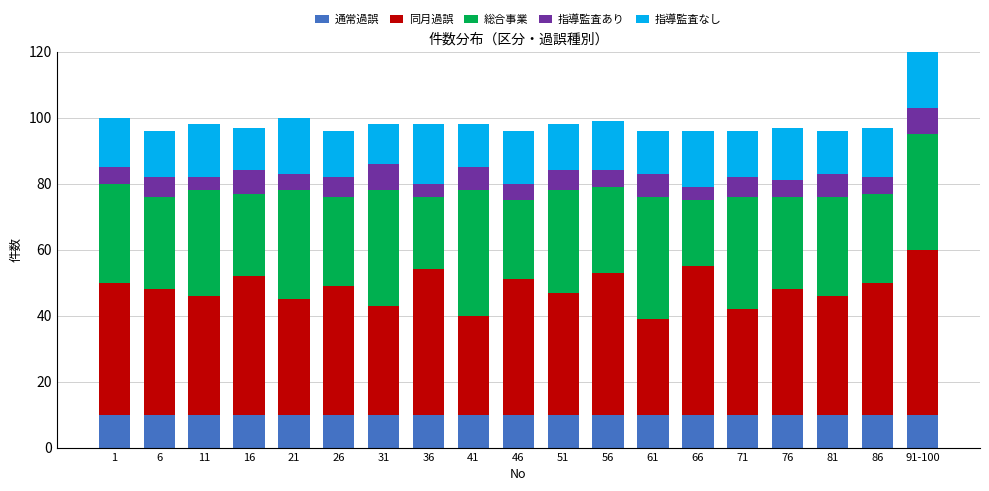

Between 91-100 and 41, which is larger?

91-100